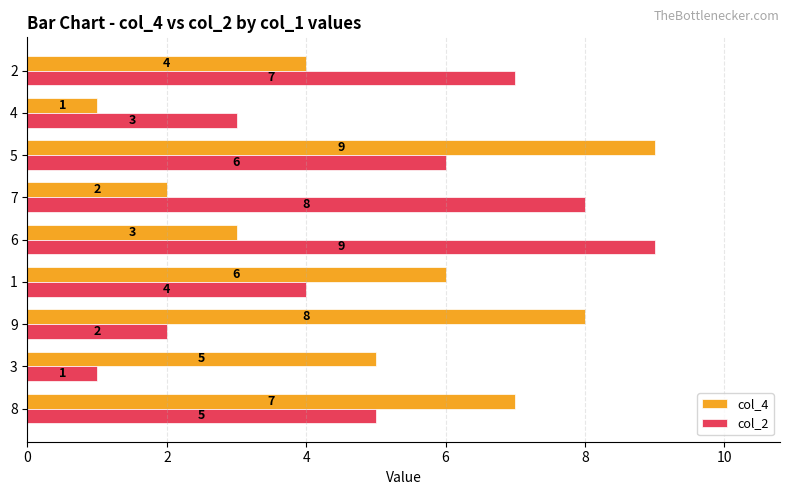

Between 3 and 5, which series saw the biggest shift?

col_2